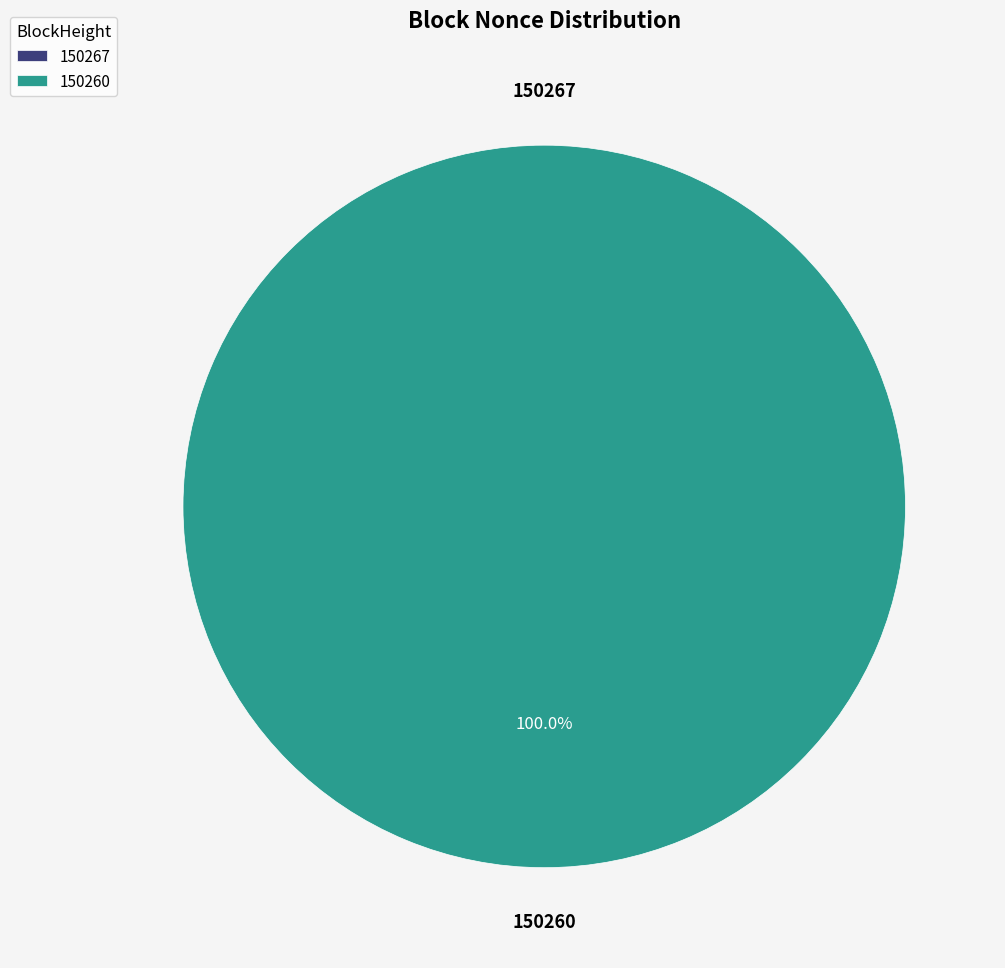

Is there any slice that represents more than half of the pie?

Yes